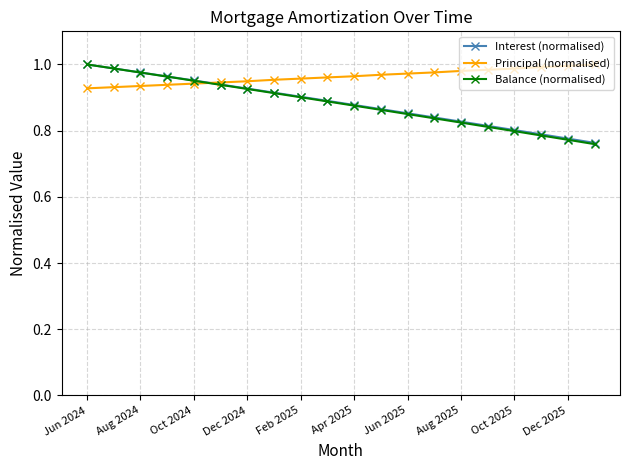

Which series has the largest range (max minus min)?

Balance (normalised)